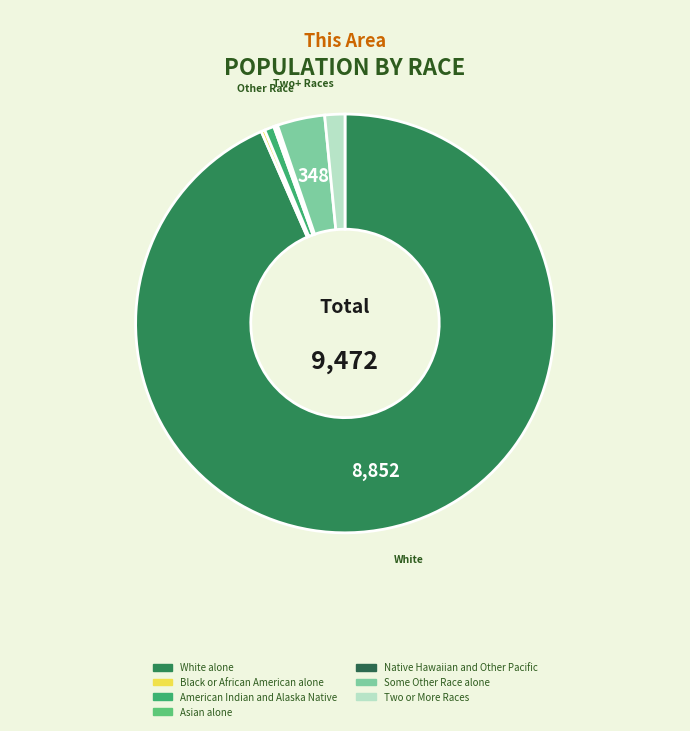

Which slice is the smallest?

Native Hawaiian and Other Pacific